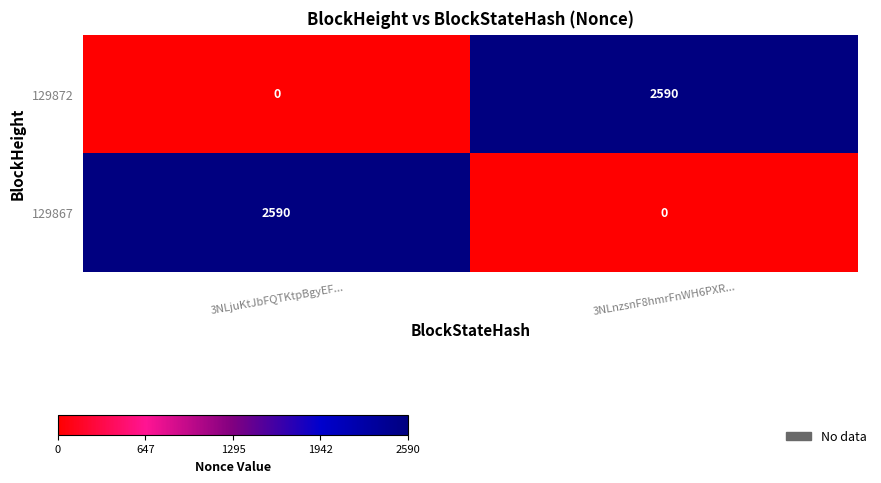

The 129867 series shows 3665 at 3NLjuKtJbFQTKtpBgyEF.... True or false?

False